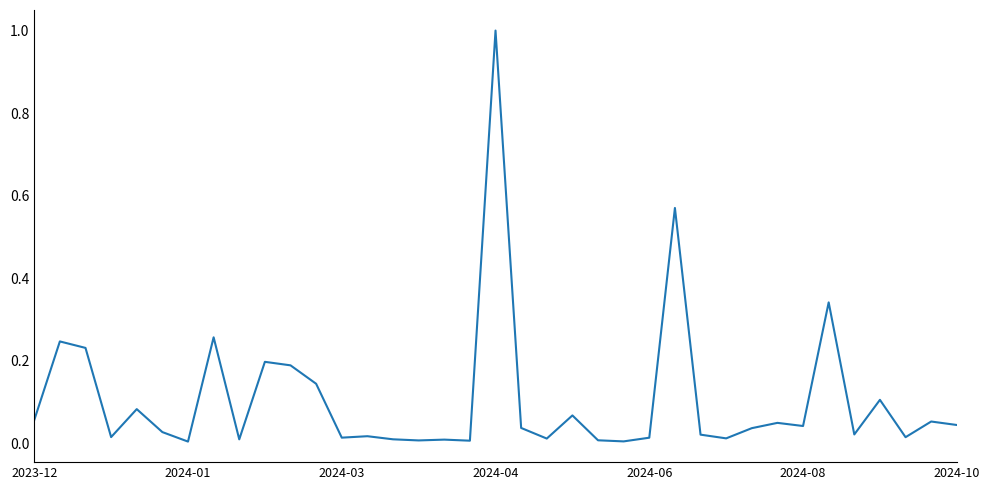

What is the greatest value displayed?

1.0